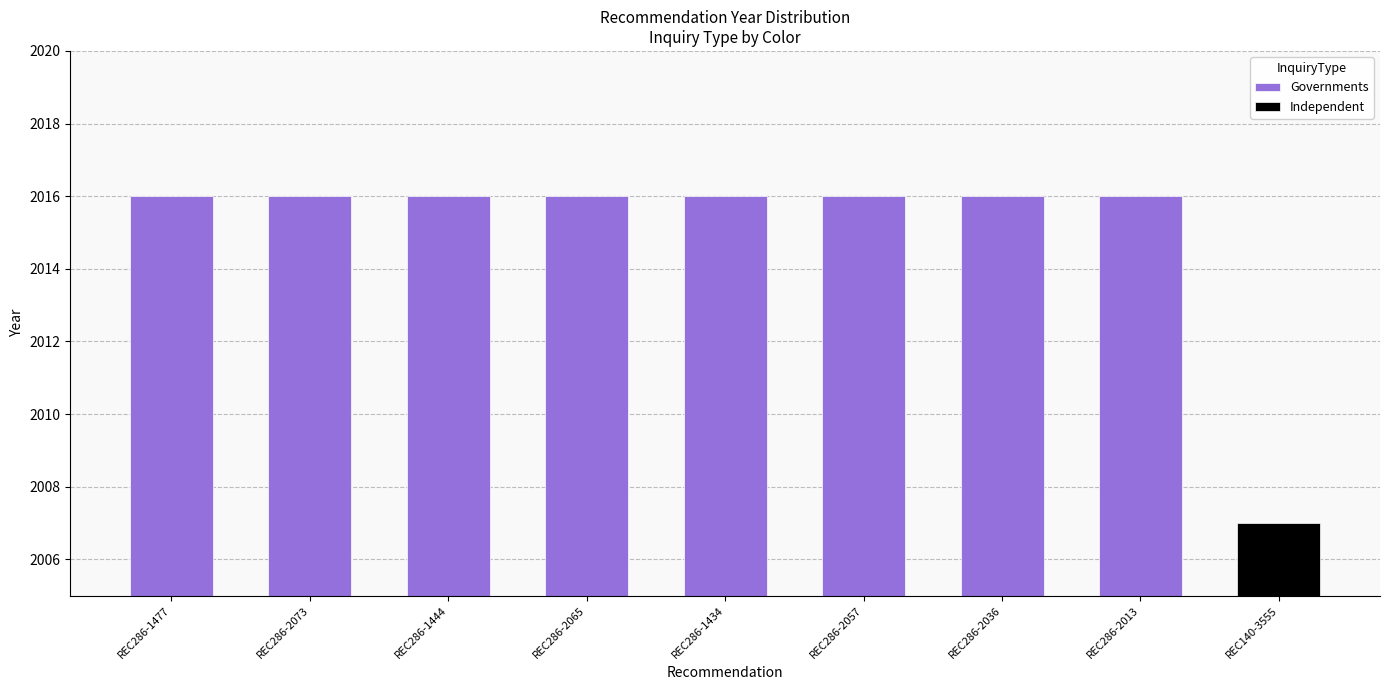

Rank the categories by value from highest to lowest.

REC286-1477, REC286-2073, REC286-1444, REC286-2065, REC286-1434, REC286-2057, REC286-2036, REC286-2013, REC140-3555